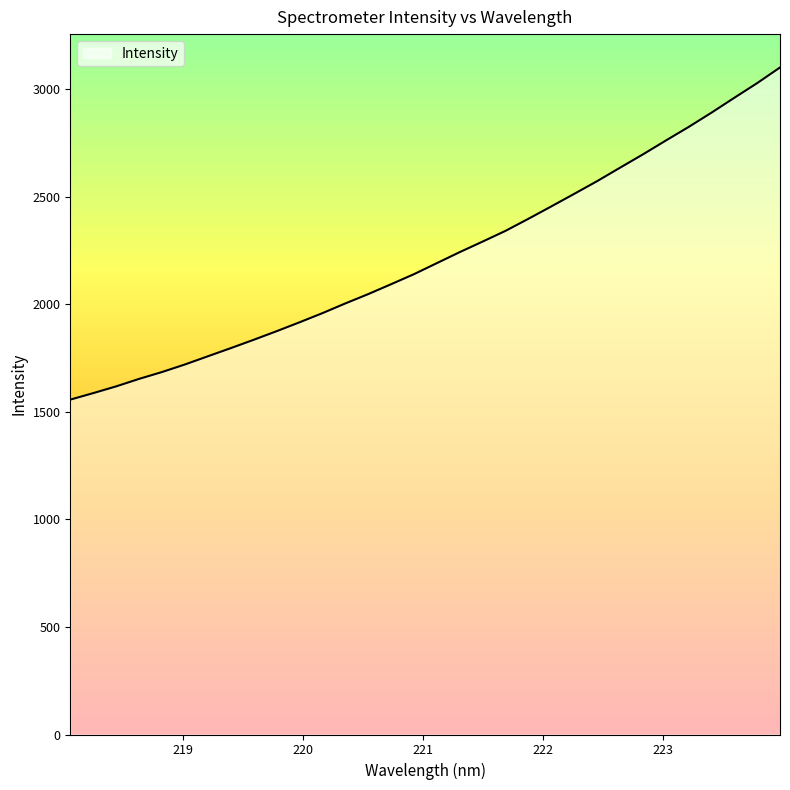

What is the maximum value shown in the chart?

3100.4